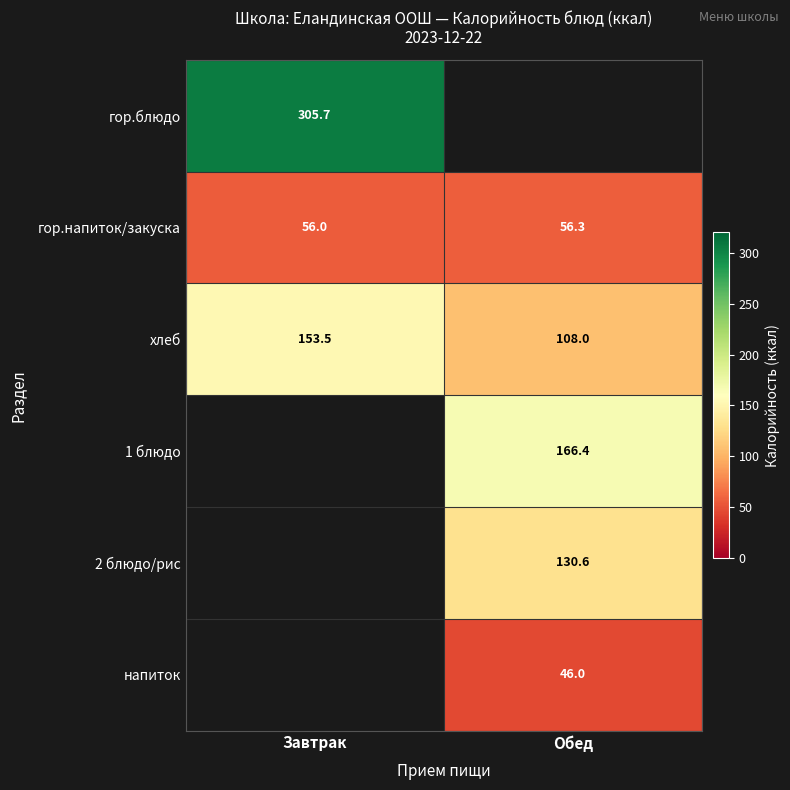

True or false: 1 блюдо has a value of 258.4 at Обед.

False